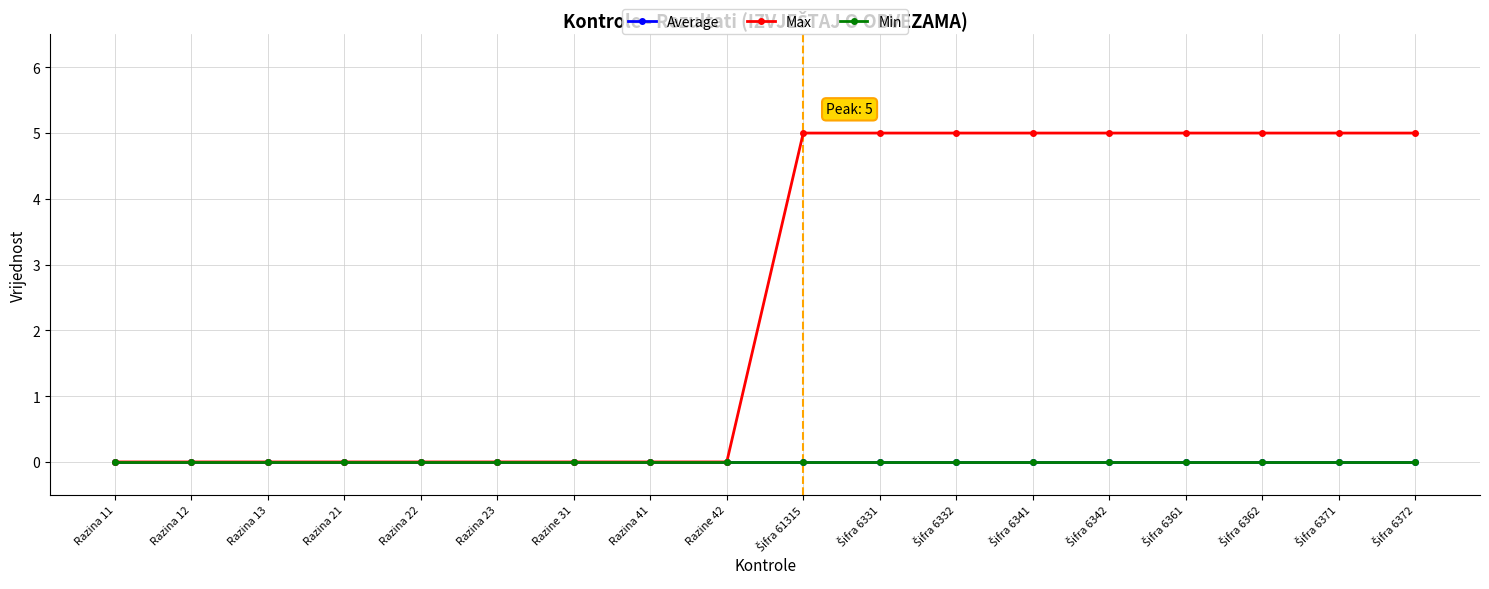

Is it true that Max equals 3 at Razina 23?

False